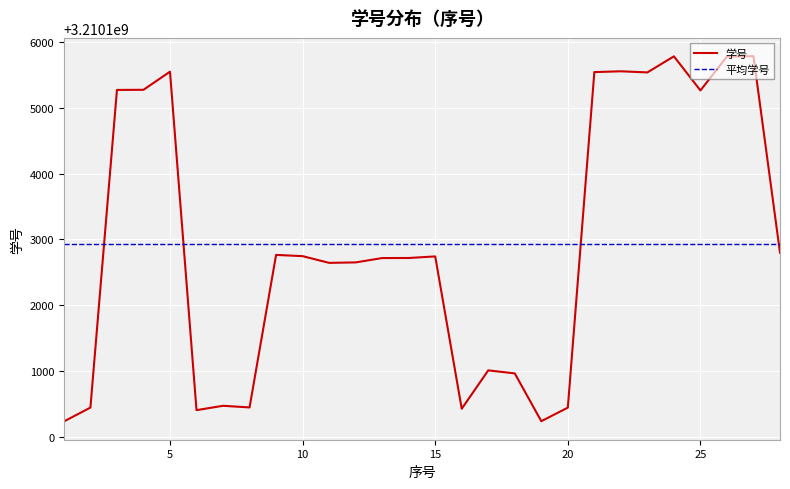

The chart shows a value of 3210105784 at 27. True or false?

True